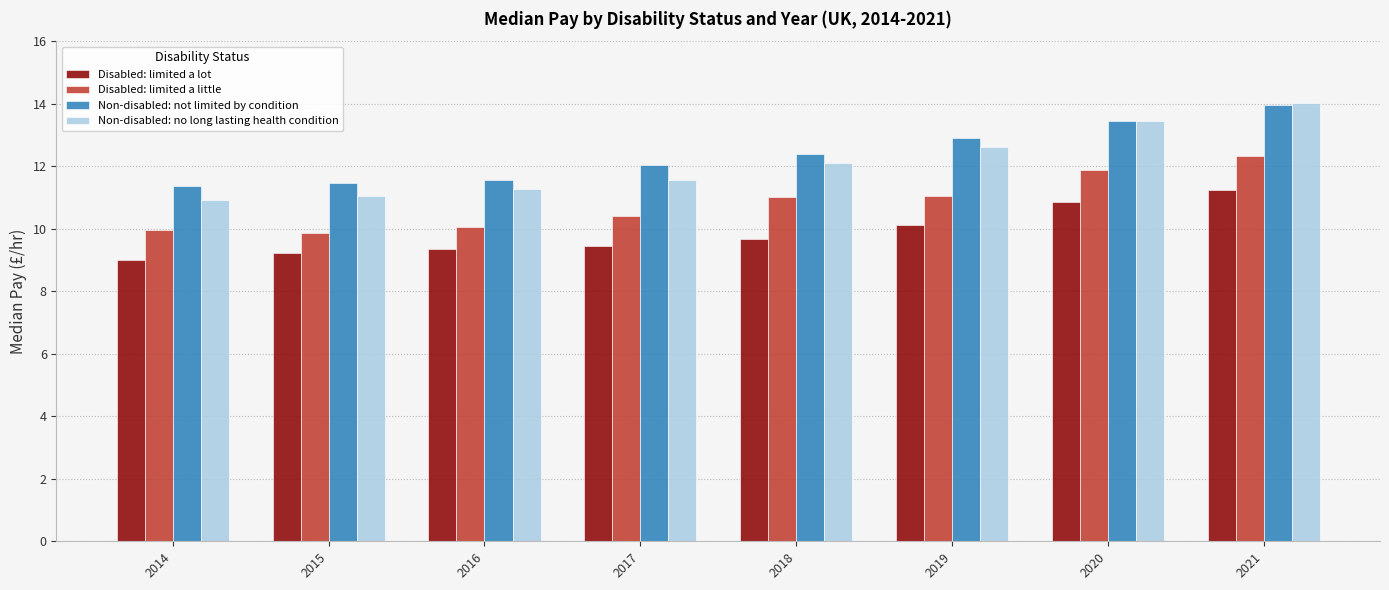

What is the sum of all Non-disabled: no long lasting health condition values?

97.0